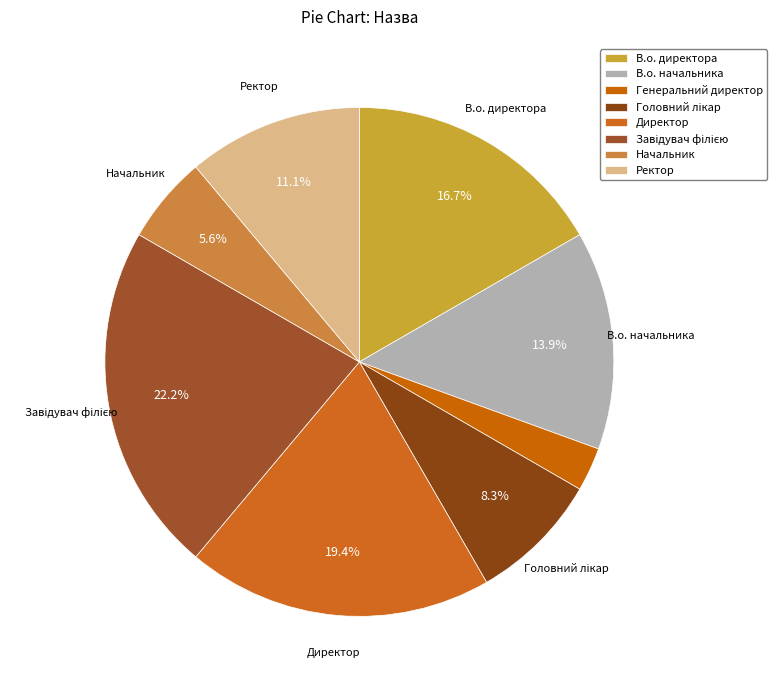

Which slice is the smallest?

Генеральний директор